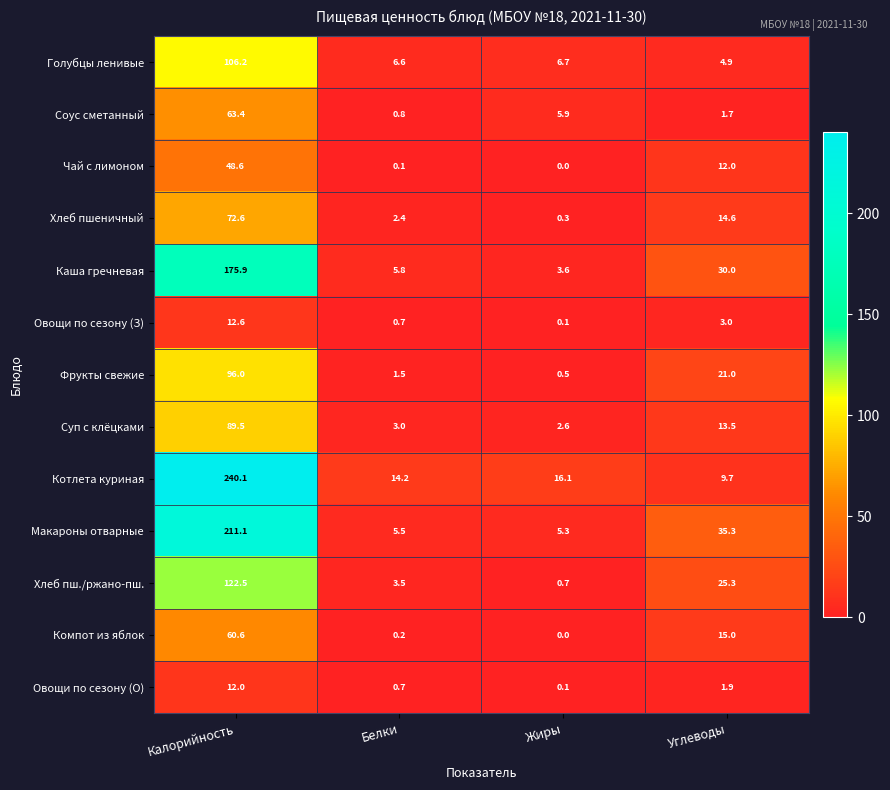

What value does the Макароны отварные series have at Белки?

5.5